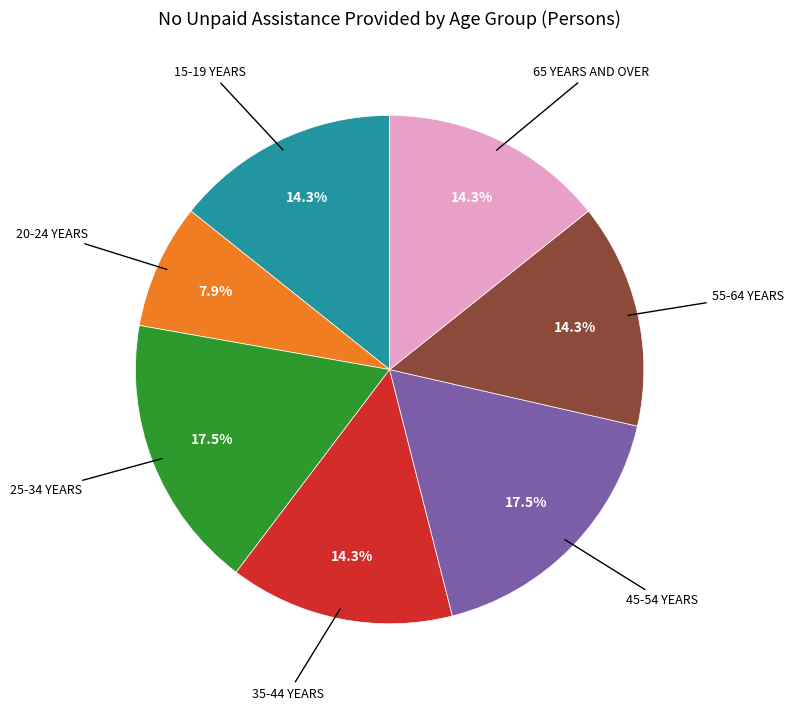

Does any single category account for the majority?

No